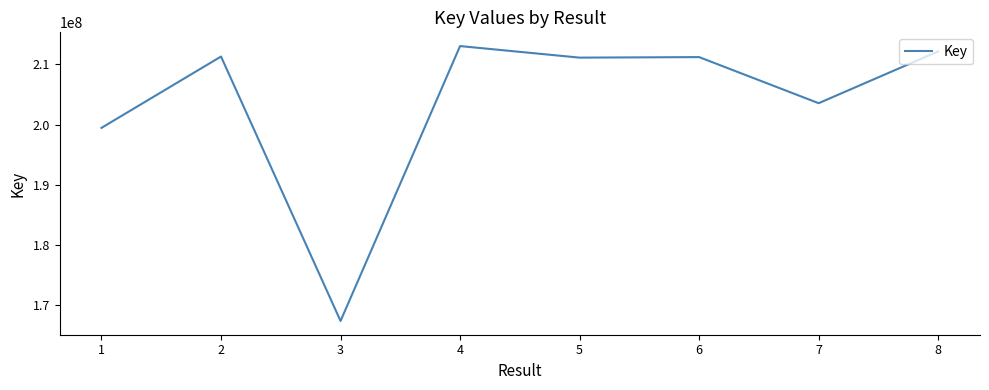

Count the number of data series in this chart.

1